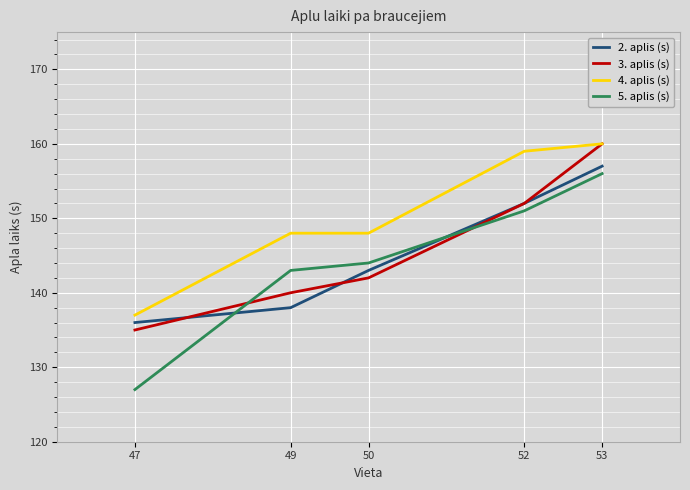

Rank the series at 47 from lowest to highest value.

5. aplis (s), 3. aplis (s), 2. aplis (s), 4. aplis (s)